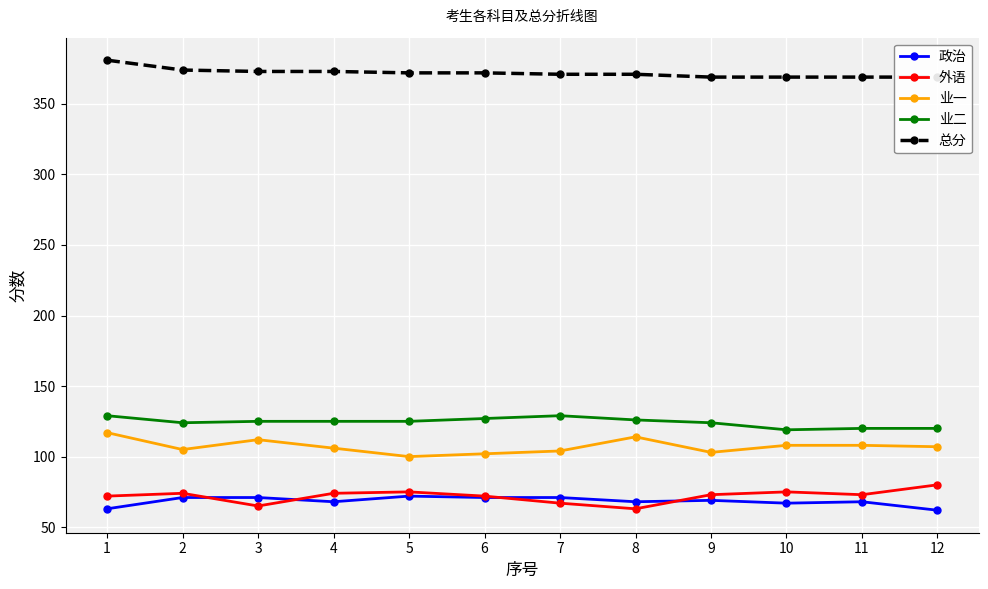

Which category has the highest value across all series?

1